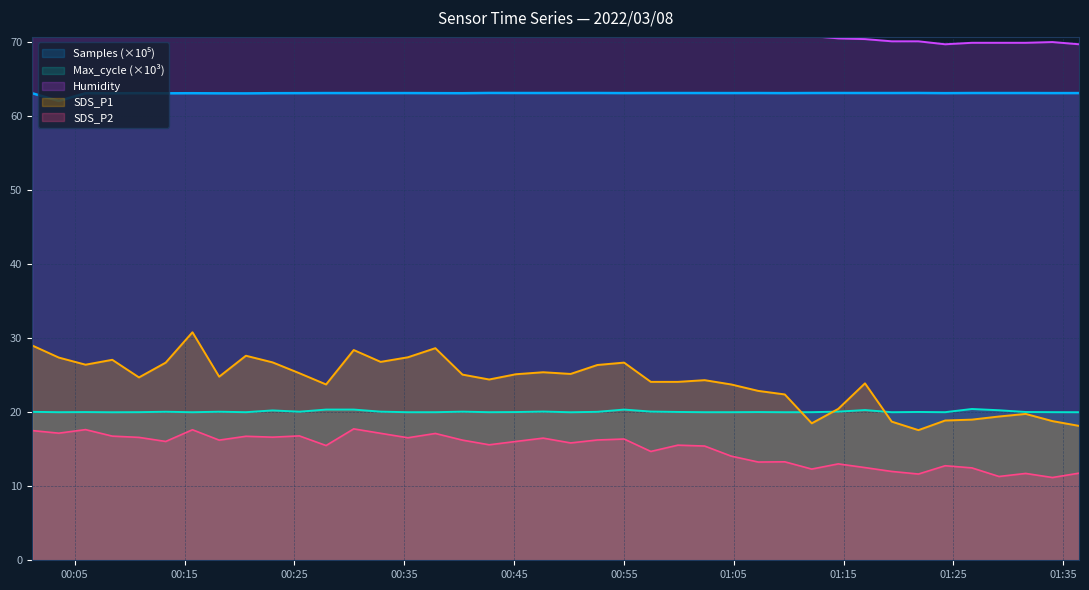

What is the label of the 24th point from the left?

2022/03/08 00:57:27